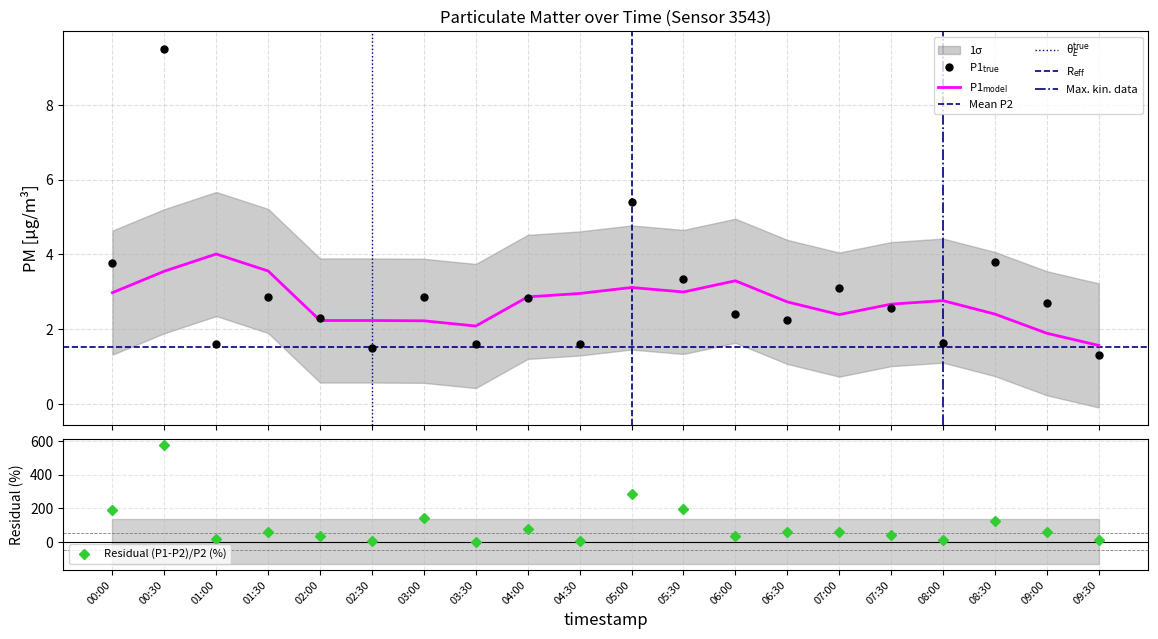

Reading left to right, list all the values displayed in this chart.

00:00=3.8	00:30=9.5	01:00=1.6	01:30=2.9	02:00=2.3	02:30=1.5	03:00=2.9	03:30=1.6	04:00=2.8	04:30=1.6	05:00=5.4	05:30=3.3	06:00=2.4	06:30=2.2	07:00=3.1	07:30=2.6	08:00=1.6	08:30=3.8	09:00=2.7	09:30=1.3